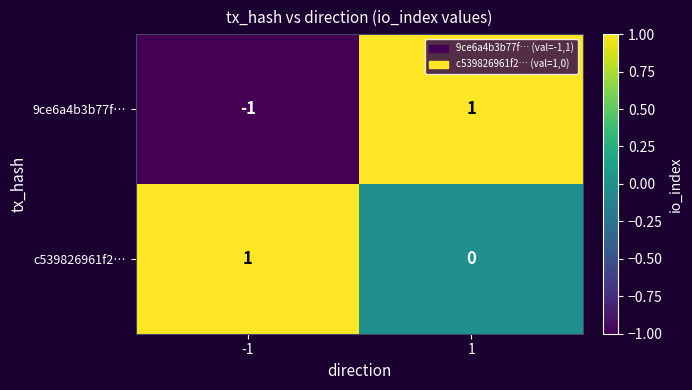

Which series has the largest range (max minus min)?

9ce6a4b3b77f…